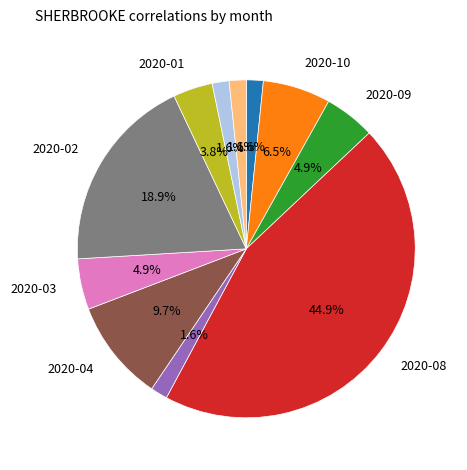

Is there a majority slice in this chart?

No